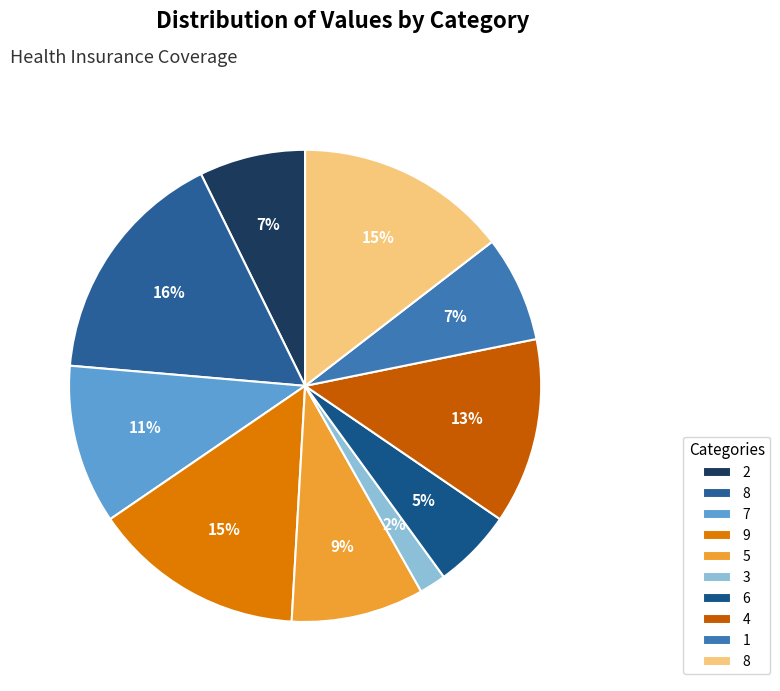

Count the number of slices in the pie.

10